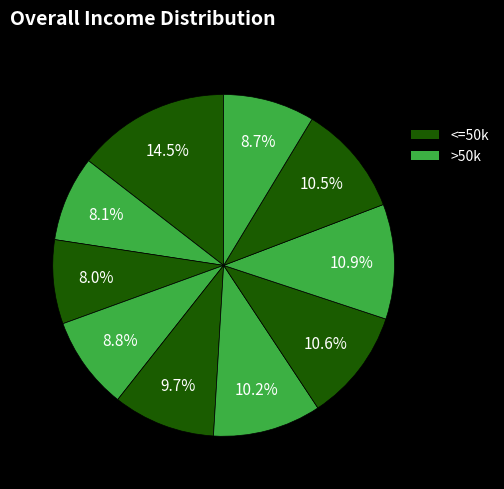

How many slices are in this pie chart?

10